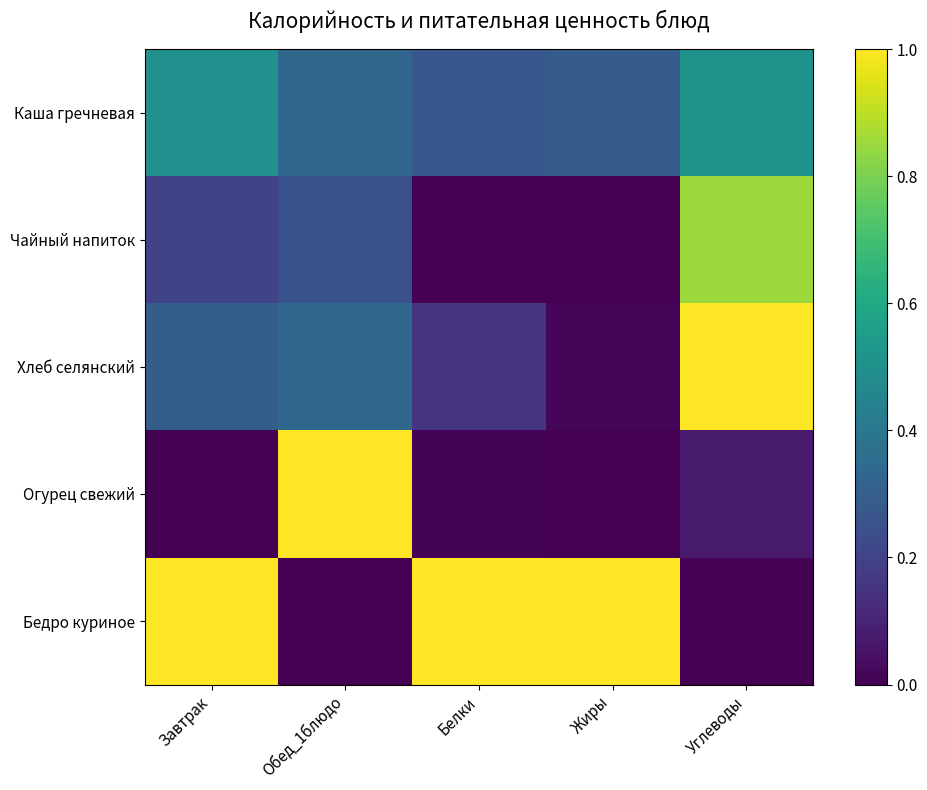

Reading left to right, extract all data points from this chart.

Каша гречневая: Завтрак=0.5	Обед_1блюдо=0.3	Белки=0.3	Жиры=0.3	Углеводы=0.5
Чайный напиток: Завтрак=0.2	Обед_1блюдо=0.3	Белки=0.0	Жиры=0.0	Углеводы=0.8
Хлеб селянский: Завтрак=0.3	Обед_1блюдо=0.3	Белки=0.2	Жиры=0.0	Углеводы=1.0
Огурец свежий: Завтрак=0.0	Обед_1блюдо=1.0	Белки=0.0	Жиры=0.0	Углеводы=0.1
Бедро куриное: Завтрак=1.0	Обед_1блюдо=0.0	Белки=1.0	Жиры=1.0	Углеводы=0.0